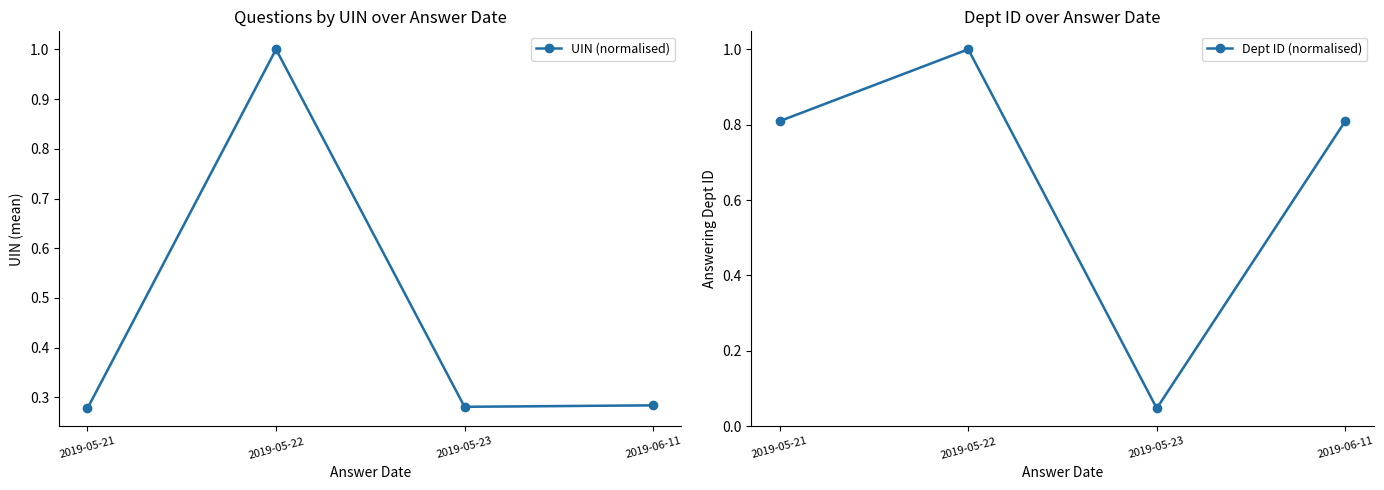

Which series has the widest spread of values?

Dept ID (normalised)